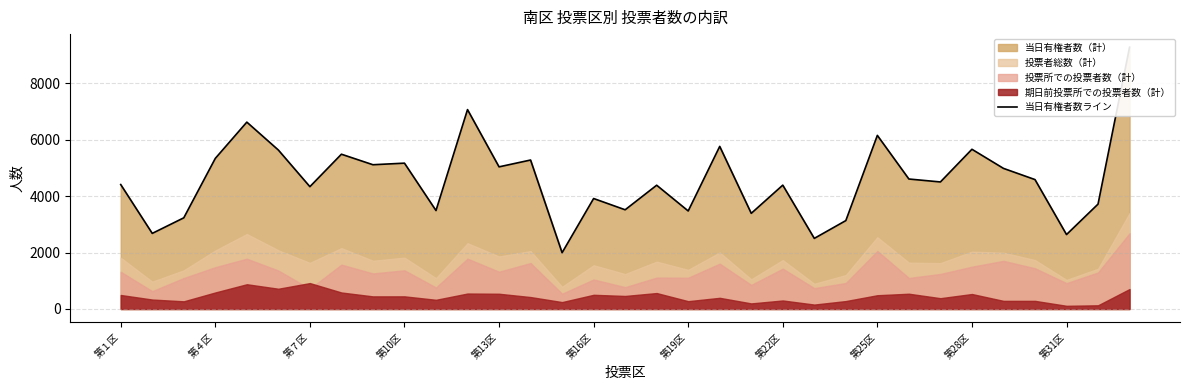

How many values are below 4502?

16